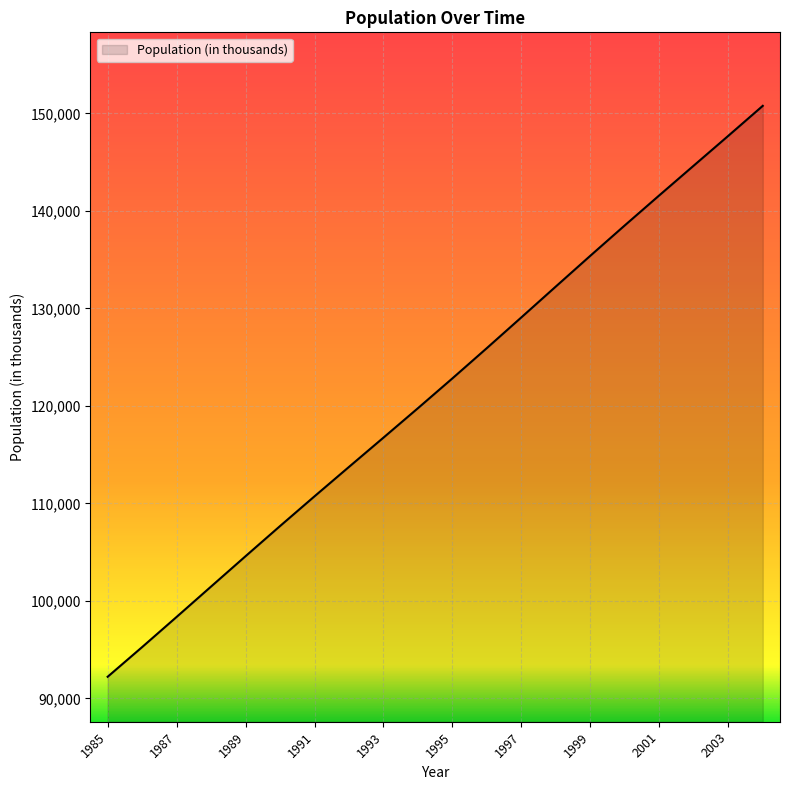

What is the difference between the maximum and minimum values?

58561